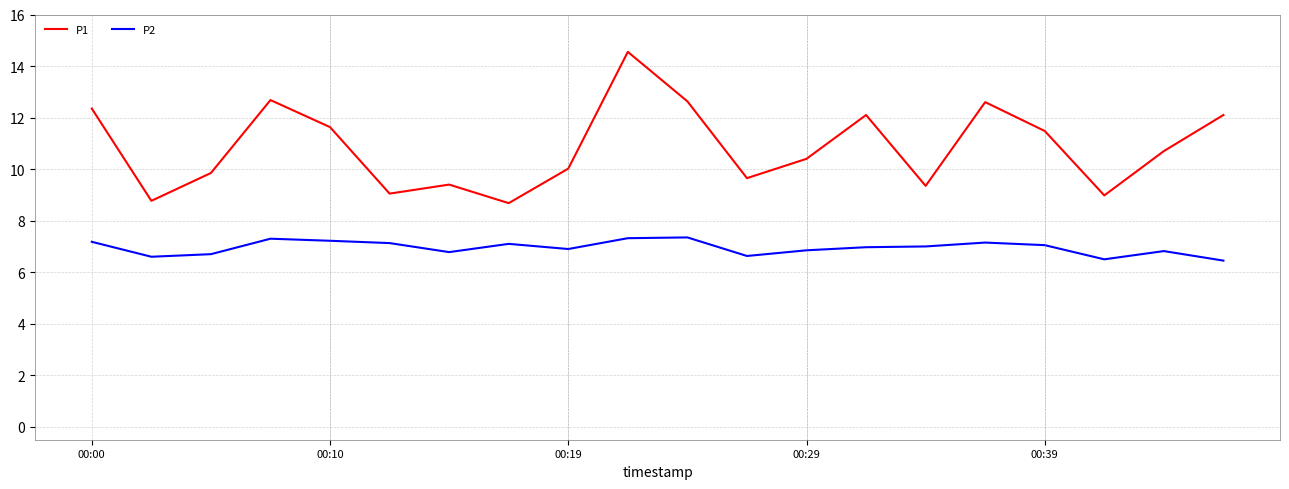

True or false: P1 and P2 cross at least once.

False